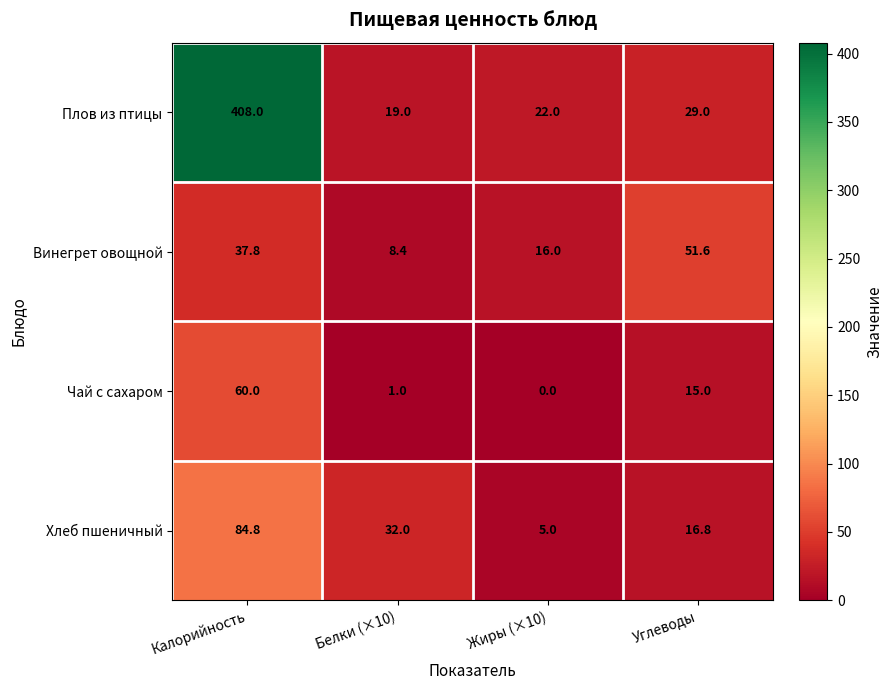

What is the difference between the maximum and minimum values in the Плов из птицы series?

389.0